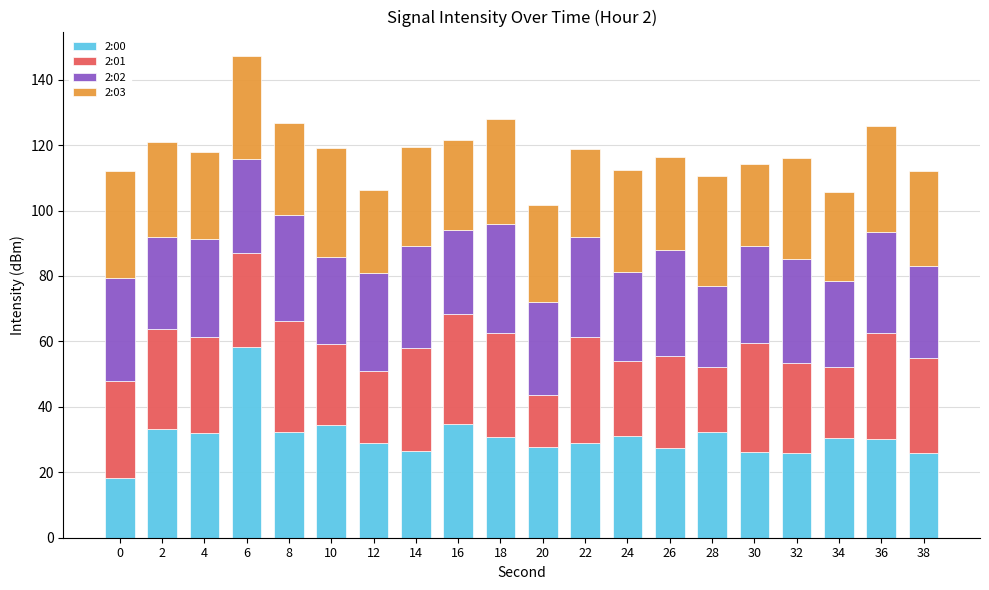

True or false: 2:00 has a value of 30.6 at 34.

True